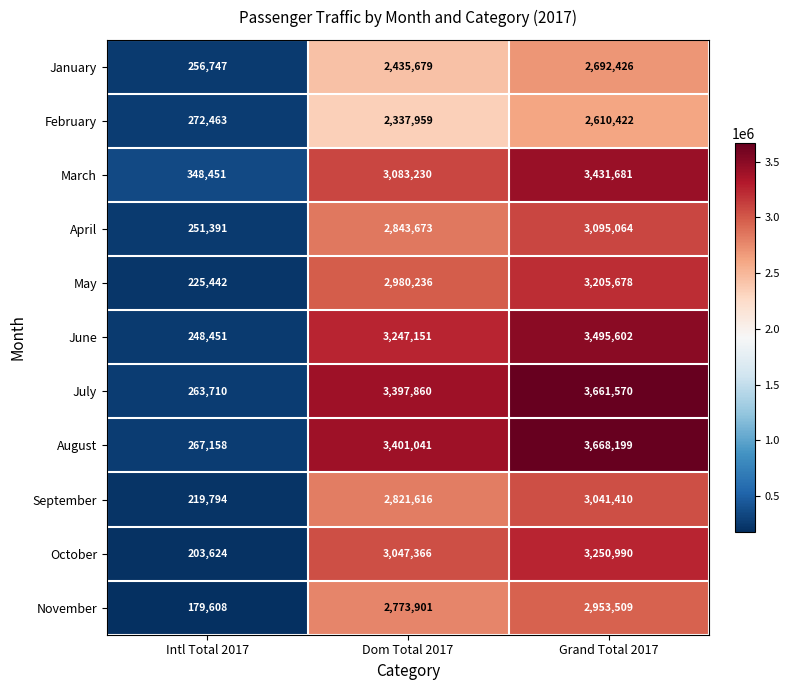

What is the total value across all series at Dom Total 2017?

32369712